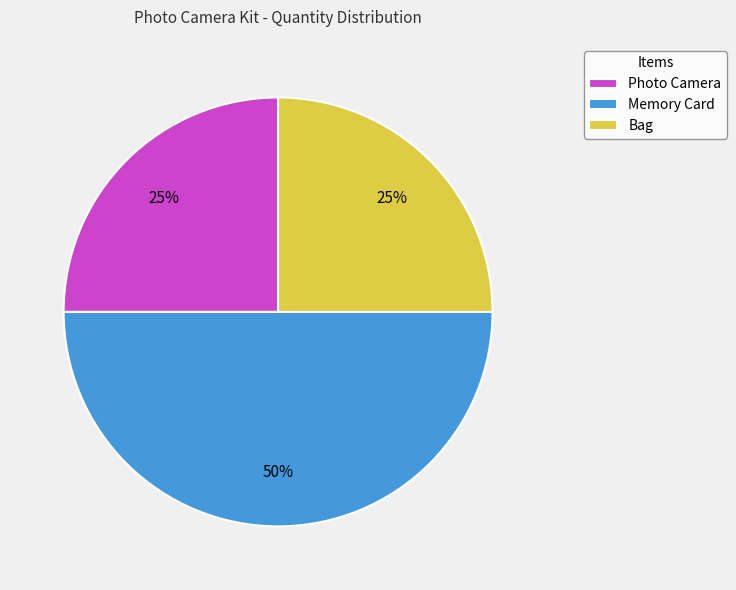

Count the number of slices in the pie.

3